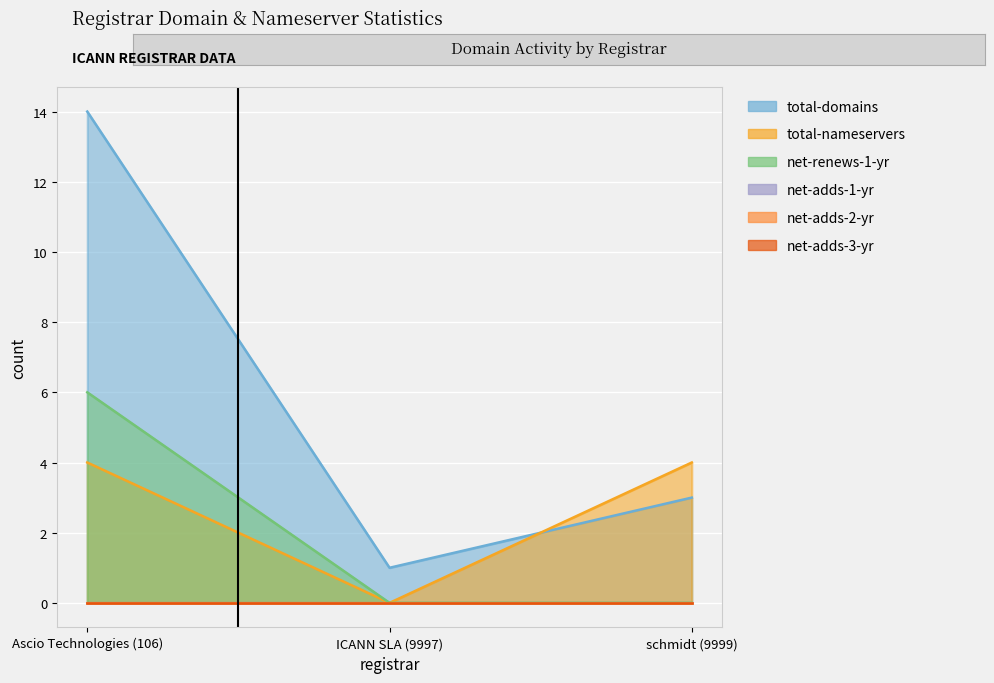

Which series has the largest range (max minus min)?

total-domains